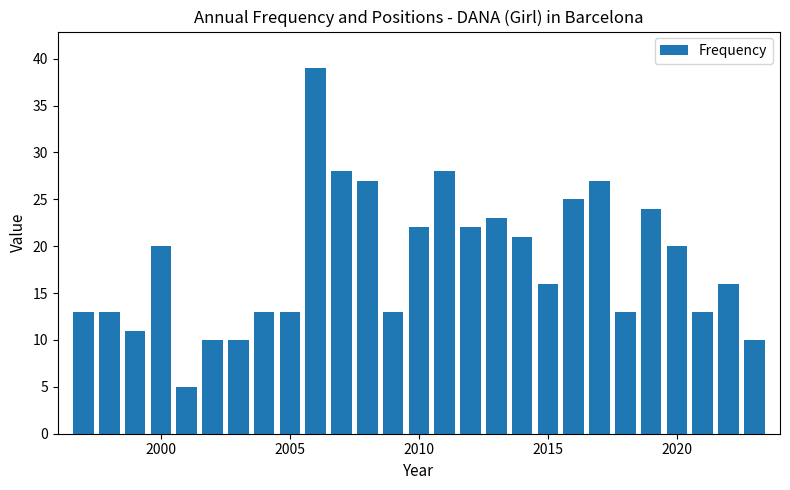

What is the sum of all values?

495